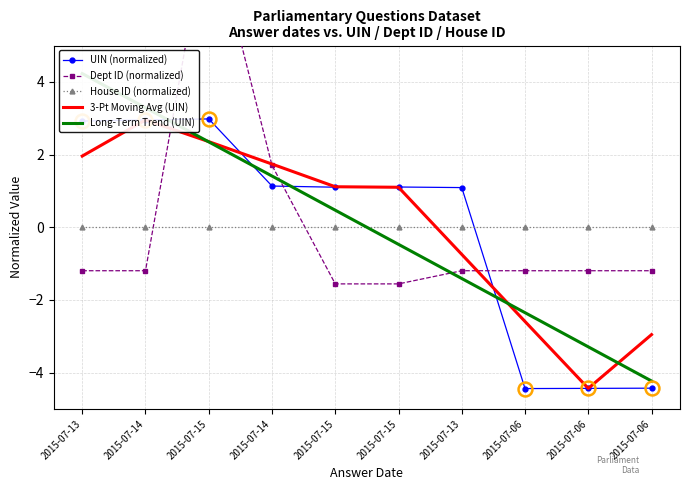

How many intersections are there between UIN (normalized) and House ID (normalized)?

1